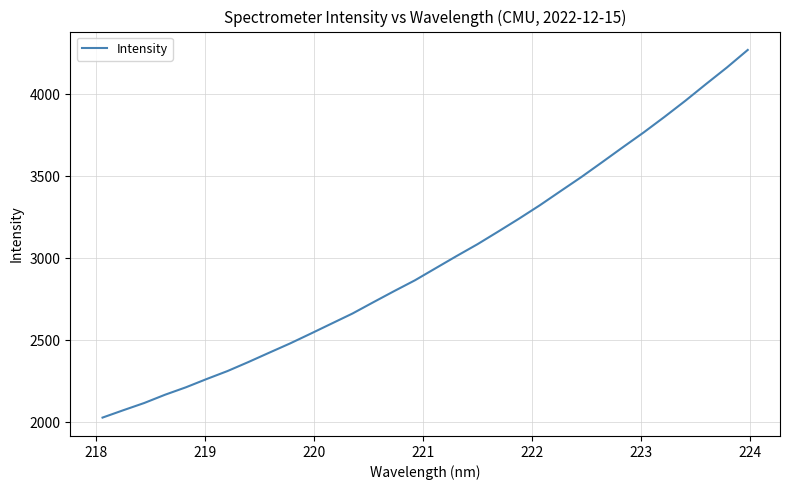

What is the greatest value displayed?

4270.9